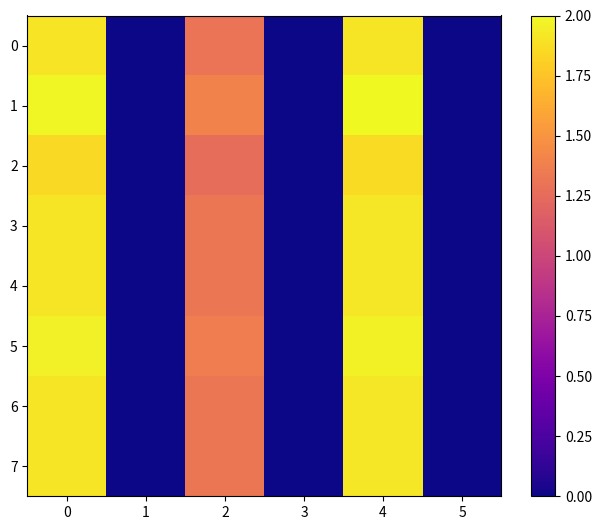

Which label corresponds to the largest value in the chart?

4